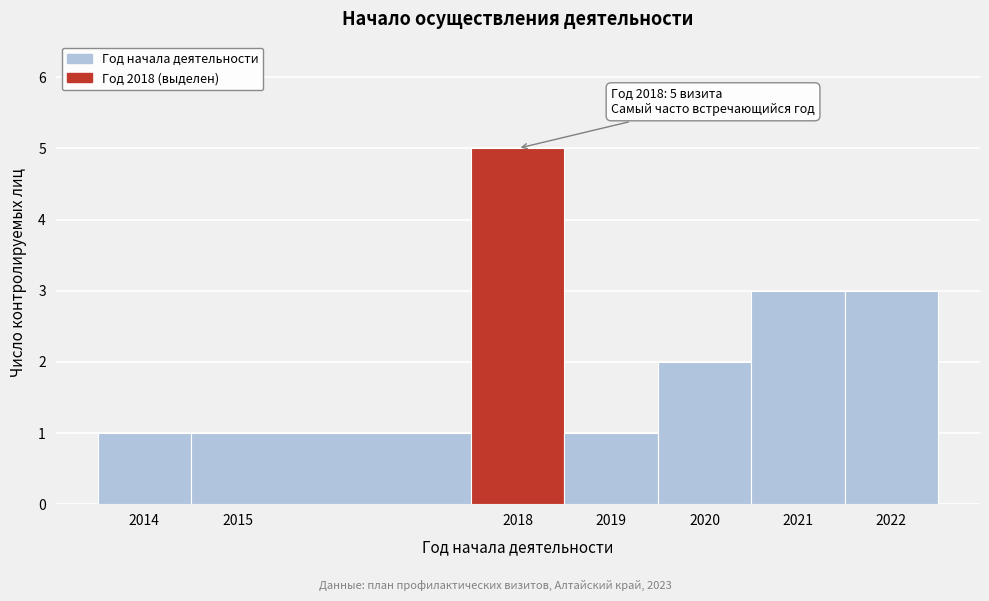

Which range on the x-axis has the tallest bar?

2017.5 to 2018.5